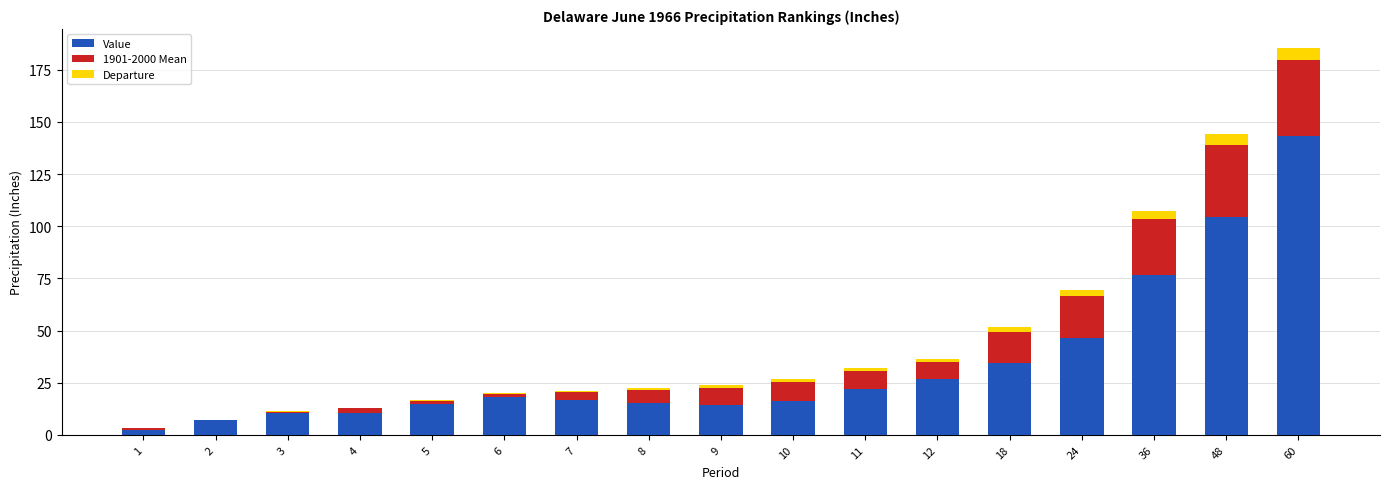

The Value series shows 6.4 at 7. True or false?

False